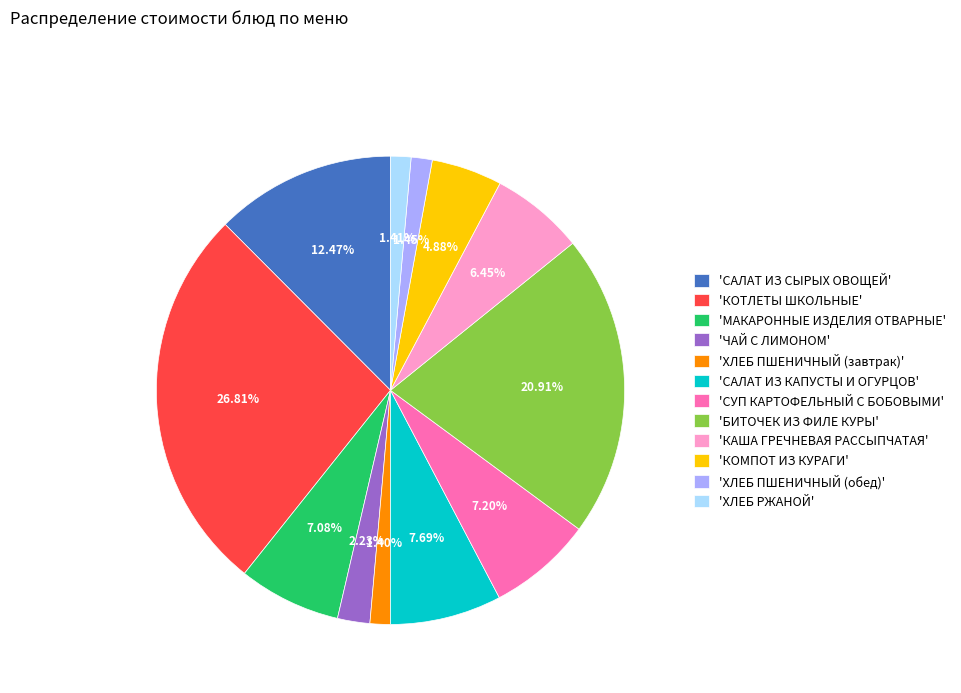

Between 'МАКАРОННЫЕ ИЗДЕЛИЯ ОТВАРНЫЕ' and 'ЧАЙ С ЛИМОНОМ', which is larger?

'МАКАРОННЫЕ ИЗДЕЛИЯ ОТВАРНЫЕ'